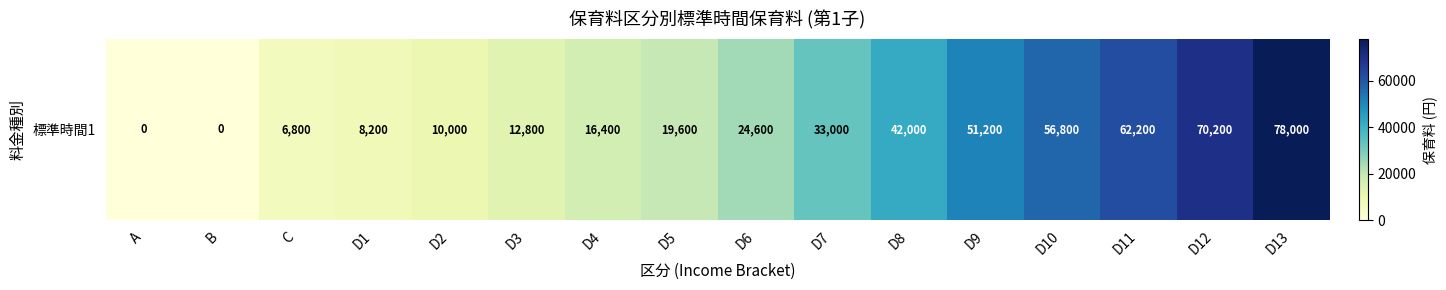

What is the difference between the values at C and D9?

44400